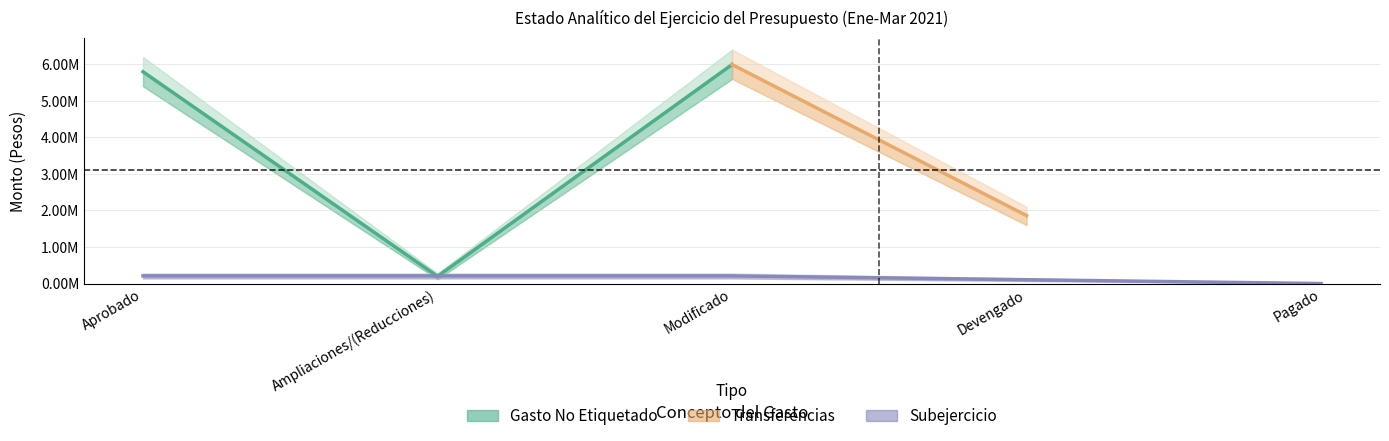

What position from the right is Devengado?

2